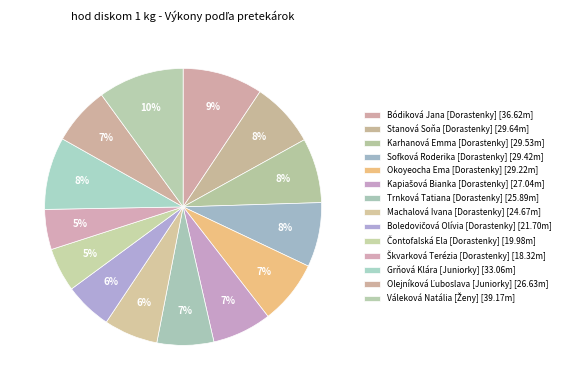

What is the ratio of the value at Bódiková Jana [Dorastenky] to the value at Trnková Tatiana [Dorastenky]?

1.4